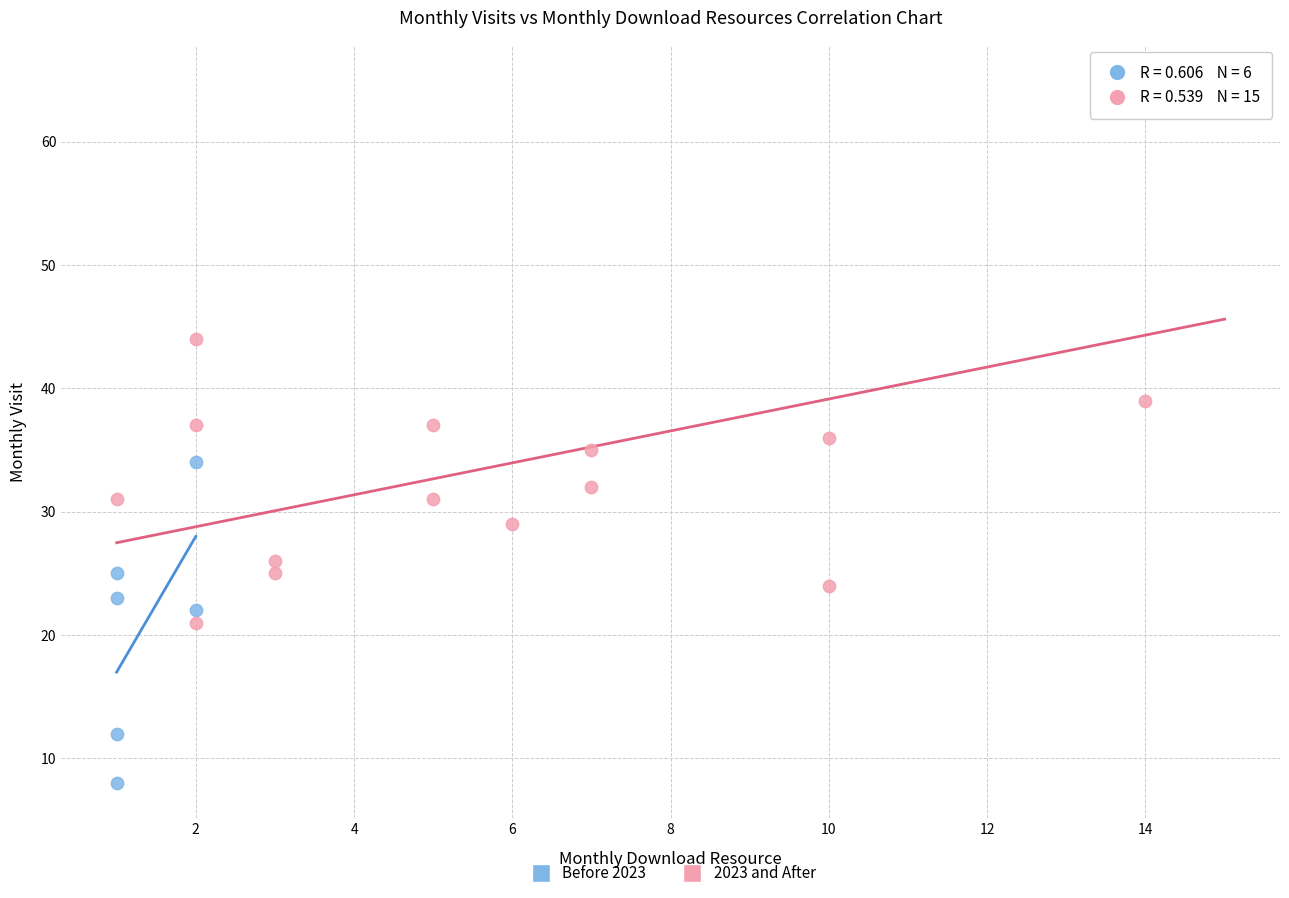

Which series reaches the maximum Y coordinate?

2023 and After